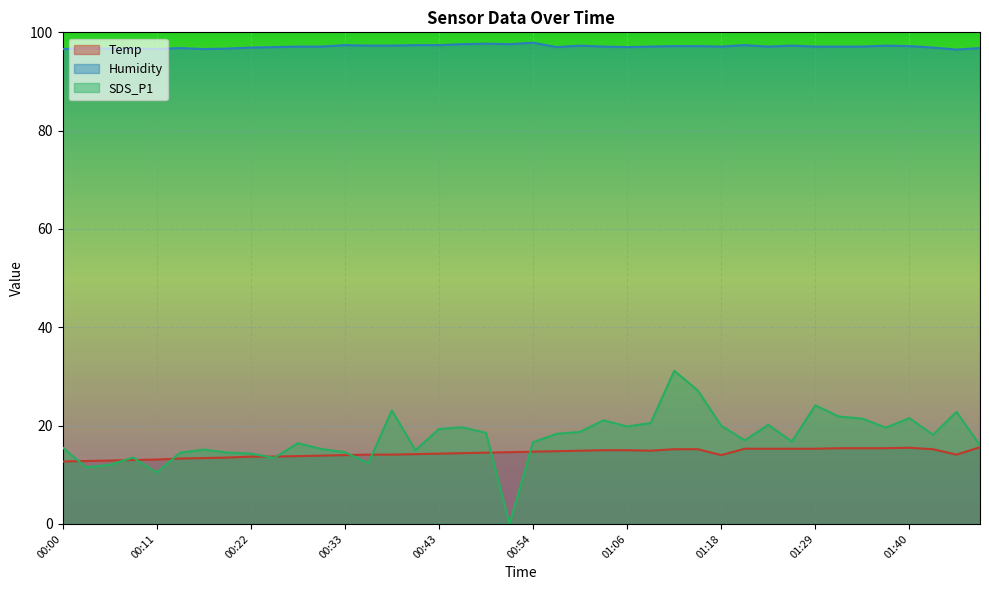

How many interior local peaks does the Temp series have?

1